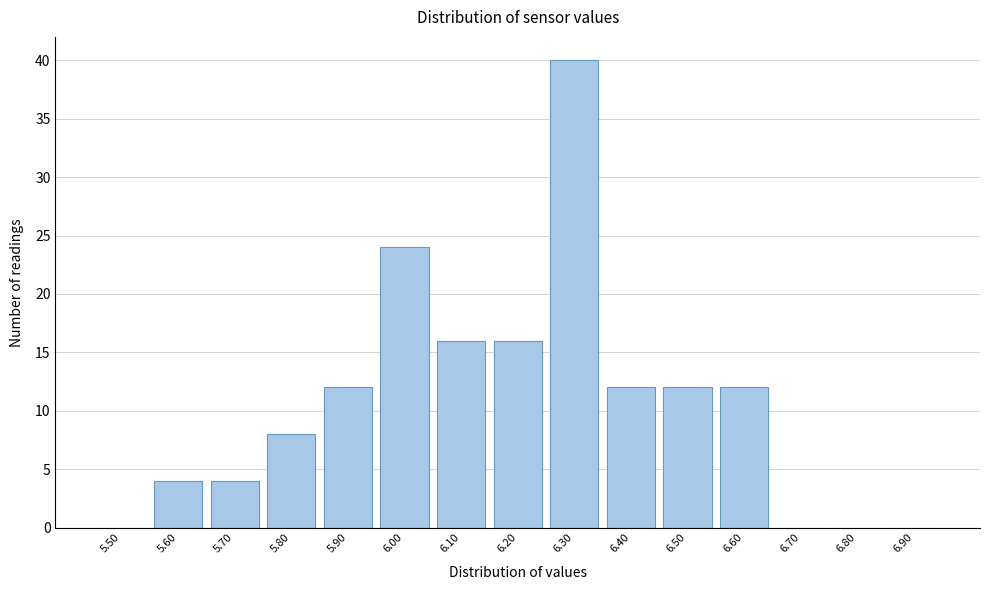

Reading left to right, transcribe all the data shown in this chart.

5.50=0	5.60=4	5.70=4	5.80=8	5.90=12	6.00=24	6.10=16	6.20=16	6.30=40	6.40=12	6.50=12	6.60=12	6.70=0	6.80=0	6.90=0